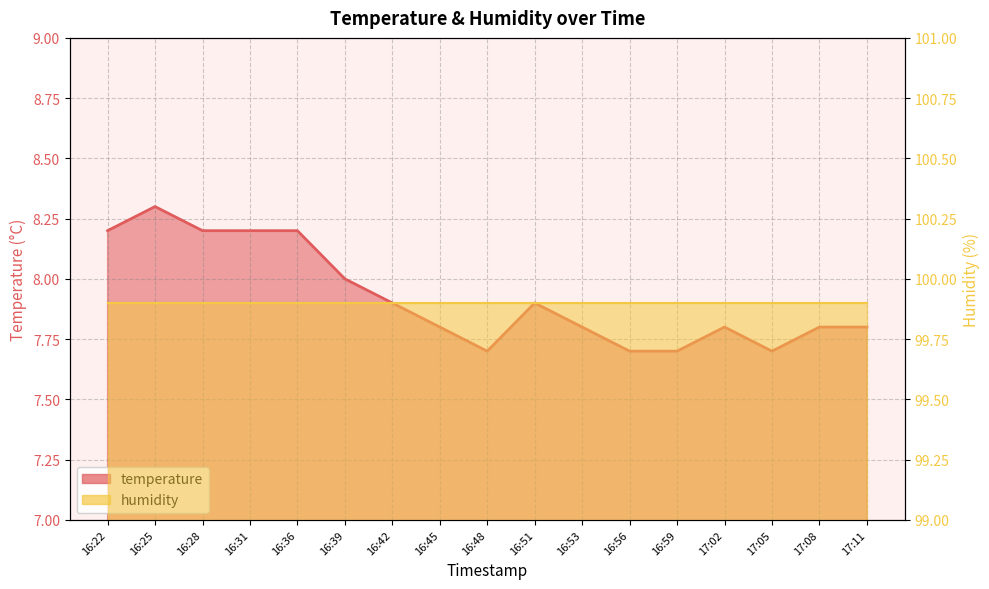

Reading left to right, extract all data points from this chart.

16:22=8.2	16:25=8.3	16:28=8.2	16:31=8.2	16:36=8.2	16:39=8.0	16:42=7.9	16:45=7.8	16:48=7.7	16:51=7.9	16:53=7.8	16:56=7.7	16:59=7.7	17:02=7.8	17:05=7.7	17:08=7.8	17:11=7.8